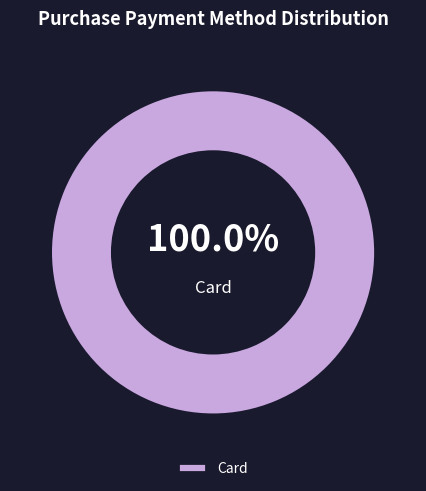

Is there a majority slice in this chart?

Yes